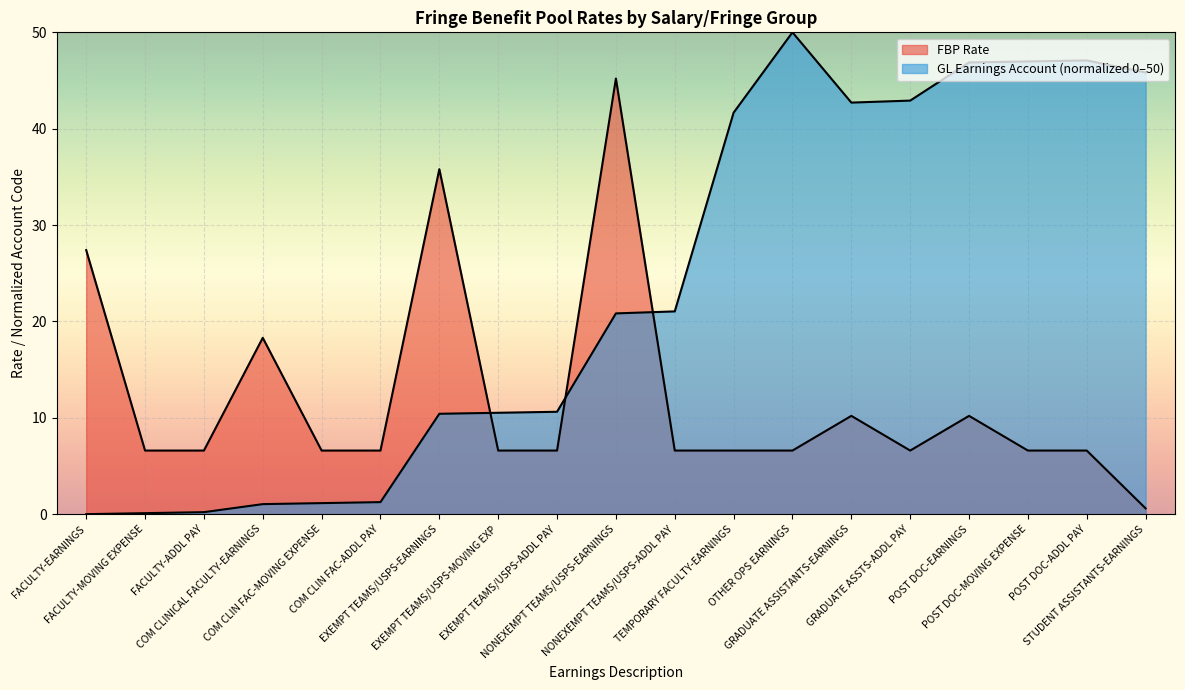

True or false: GL Earnings Account Code has more than 0 points higher than both neighbors.

True